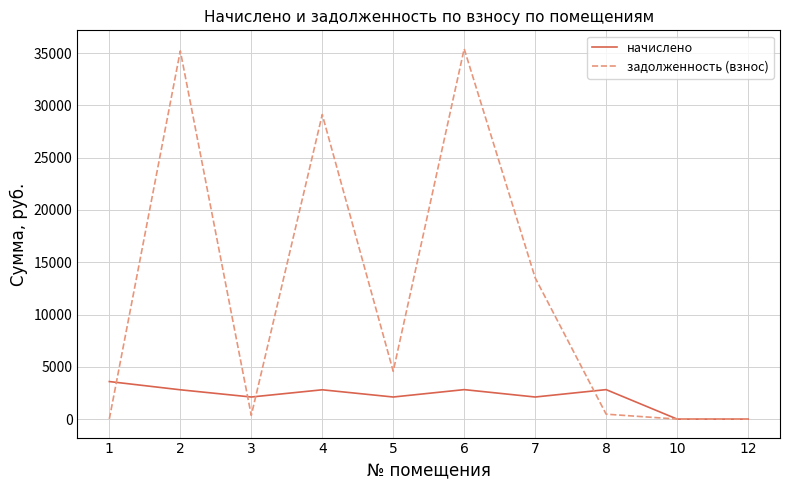

What is the difference between the highest and lowest values at 3?

1757.2